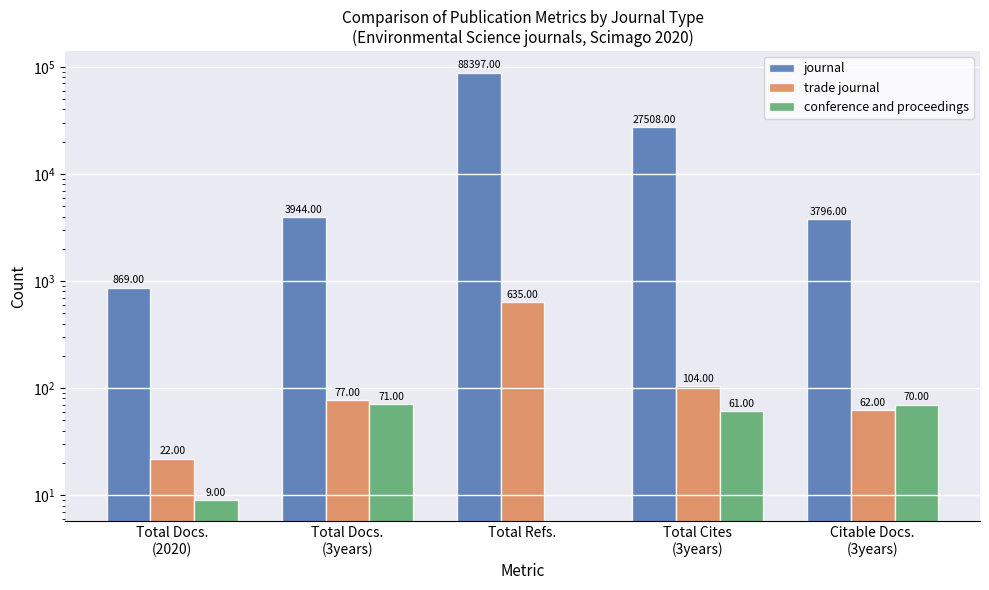

The trade journal series shows 1103 at Total Refs.. True or false?

False